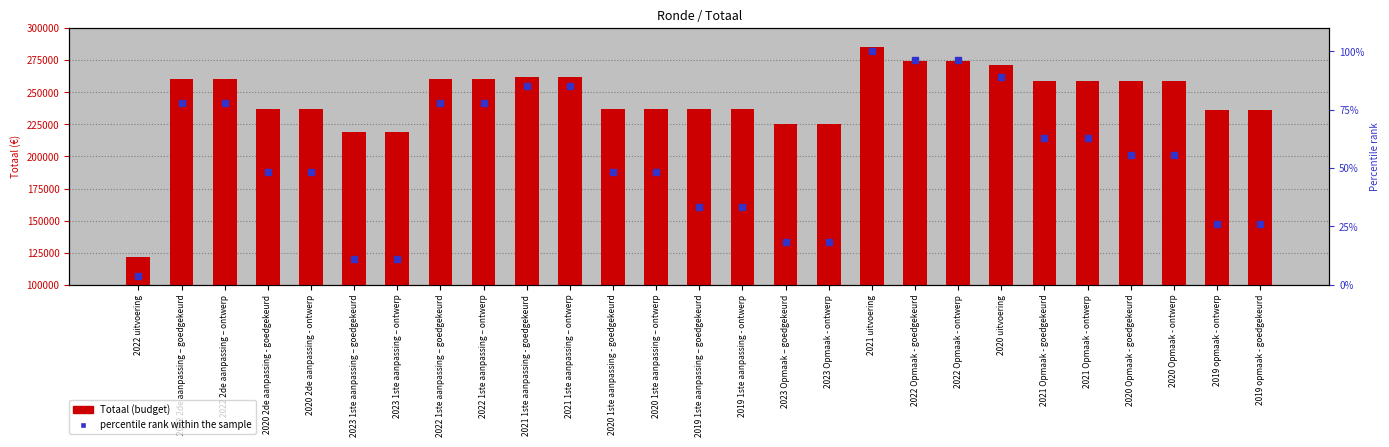

The value at 2022 2de aanpassing – goedgekeurd is 423682. True or false?

False